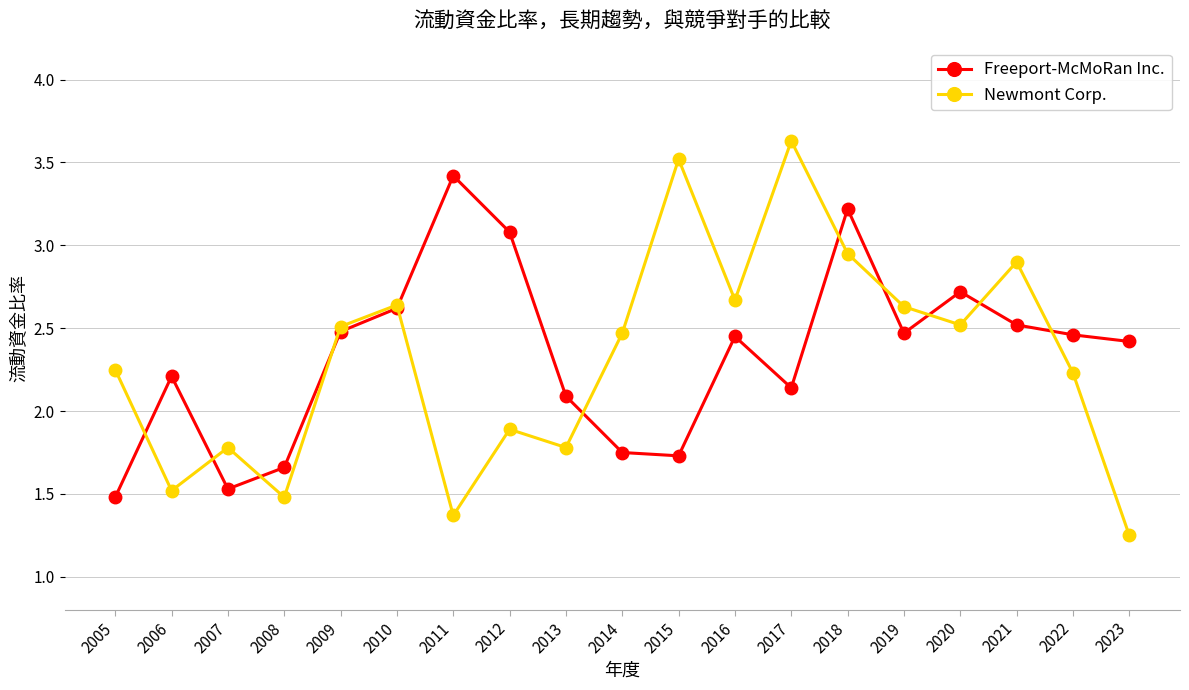

Where does the Newmont Corp. series first go above 2?

2005